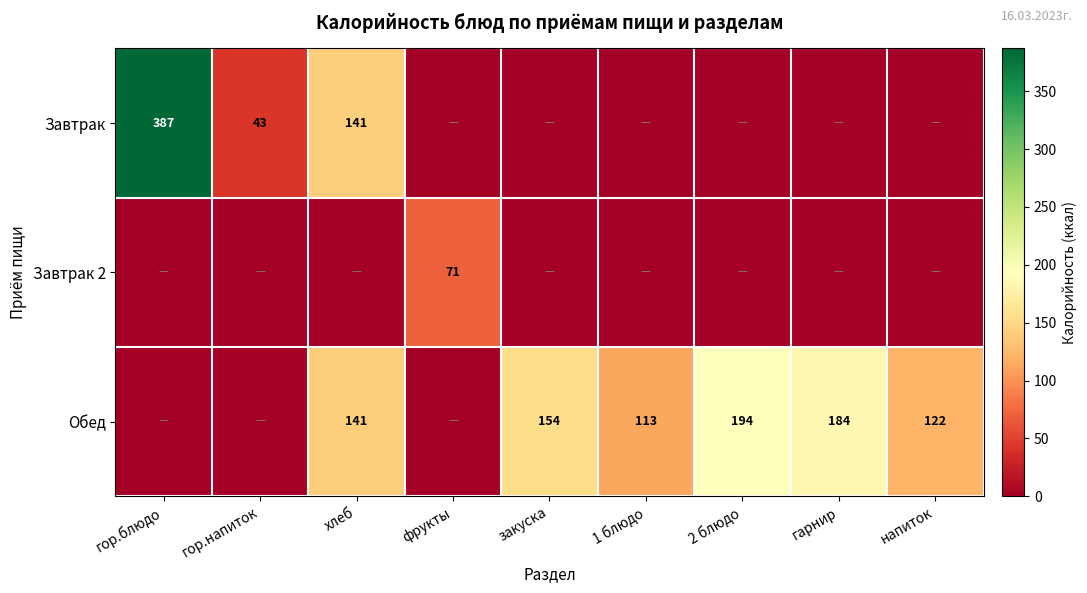

The Обед series shows 113 at 1 блюдо. True or false?

True